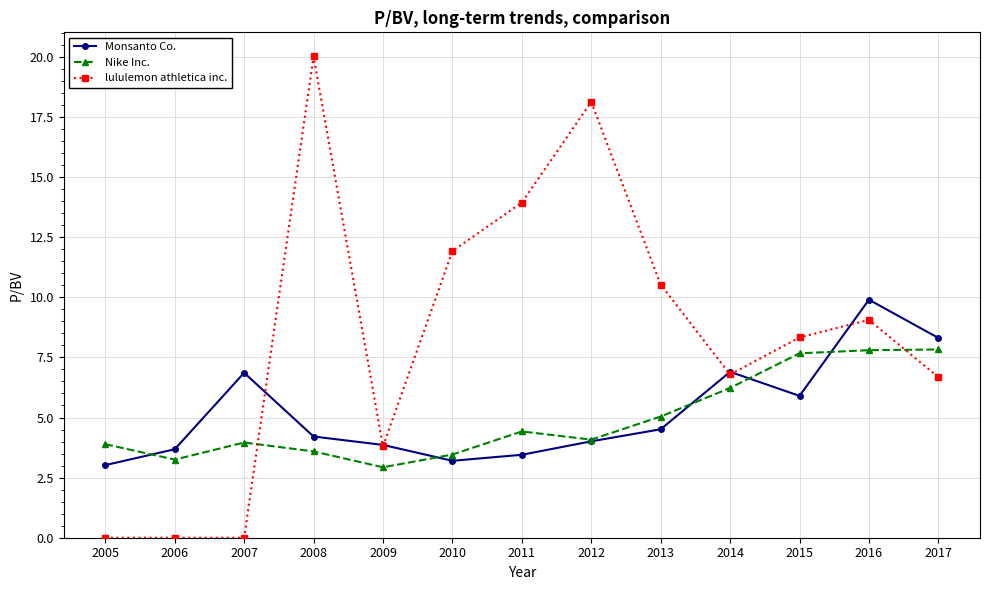

Is it true that lululemon athletica inc. equals 12.1 at 2014?

False